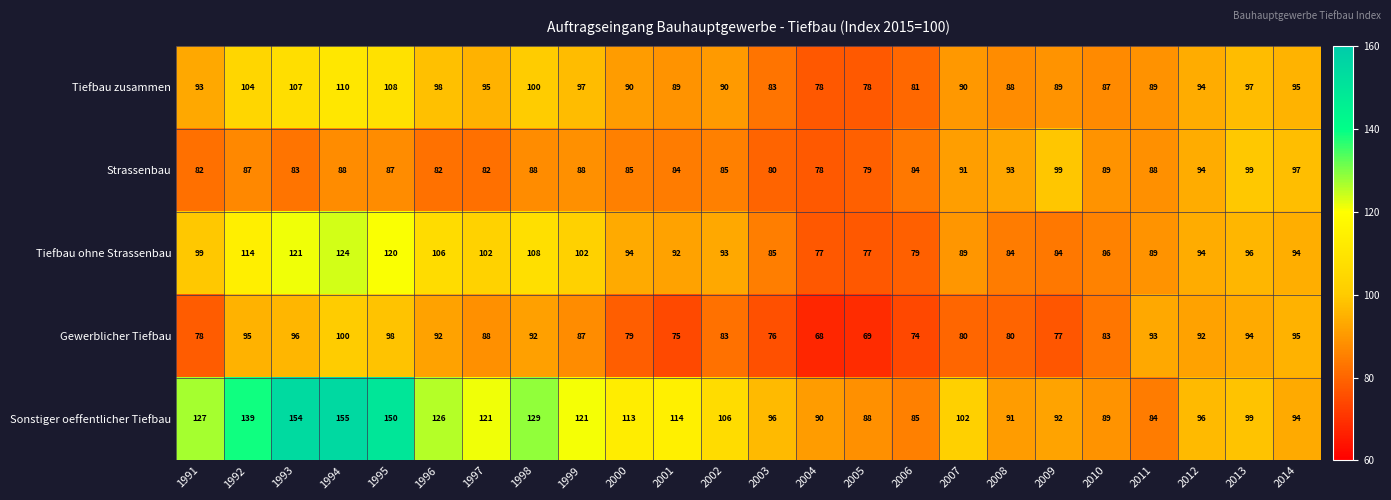

Read the Tiefbau ohne Strassenbau value at 1998, to the nearest 10.

110